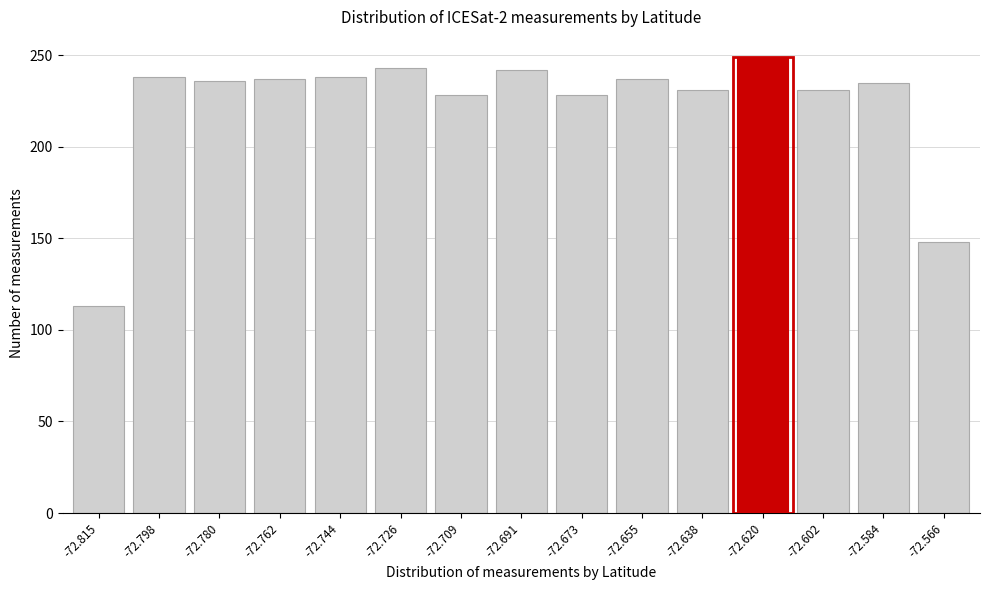

Where is the data nearest to the value 181?

-72.566